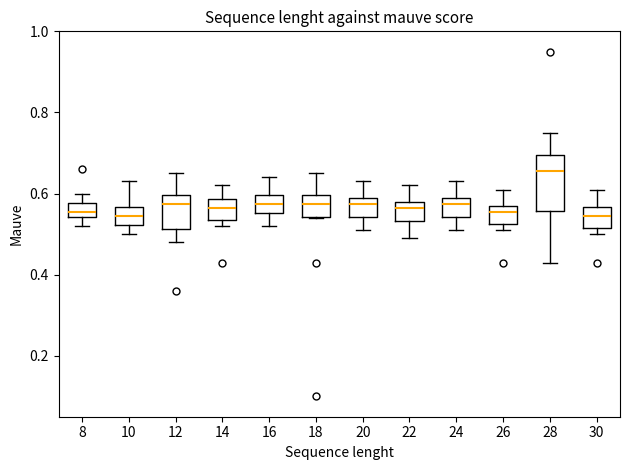

Reading left to right, transcribe this box plot: for each box, give where its median line is, the range the box spans, and where its two whiskers end, as read against the y-axis. The values are not printed on the chart, so give them approximately, as read against the axis.

8: median 0.56, box 0.54 to 0.58, whiskers 0.52 to 0.60
10: median 0.54, box 0.52 to 0.56, whiskers 0.50 to 0.64
12: median 0.58, box 0.52 to 0.60, whiskers 0.48 to 0.66
14: median 0.56, box 0.54 to 0.58, whiskers 0.52 to 0.62
16: median 0.58, box 0.56 to 0.60, whiskers 0.52 to 0.64
18: median 0.58, box 0.54 to 0.60, whiskers 0.54 to 0.66
20: median 0.58, box 0.54 to 0.60, whiskers 0.52 to 0.64
22: median 0.56, box 0.54 to 0.58, whiskers 0.50 to 0.62
24: median 0.58, box 0.54 to 0.60, whiskers 0.52 to 0.64
26: median 0.56, box 0.52 to 0.58, whiskers 0.52 (just below the box's lower edge) to 0.62
28: median 0.66, box 0.56 to 0.70, whiskers 0.44 to 0.76
30: median 0.54, box 0.52 to 0.56, whiskers 0.50 to 0.62